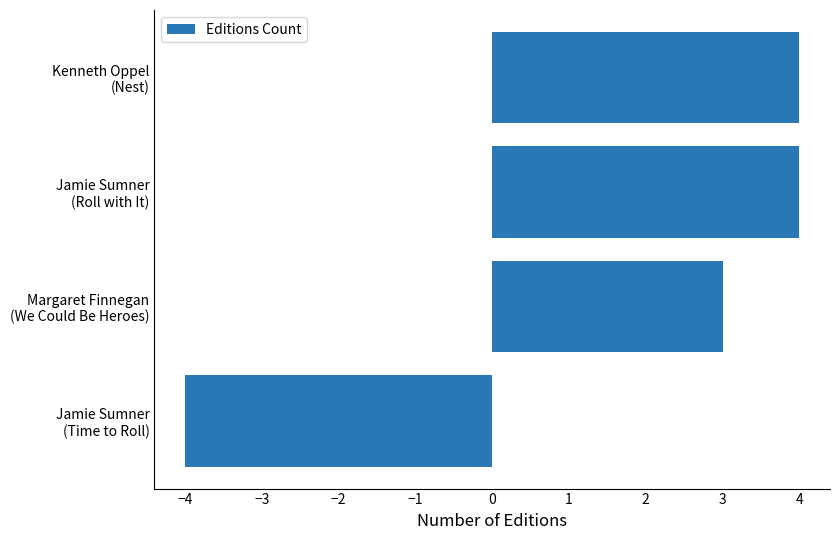

Reading top to bottom, what are all the values shown in this chart?

4	4	3	-4